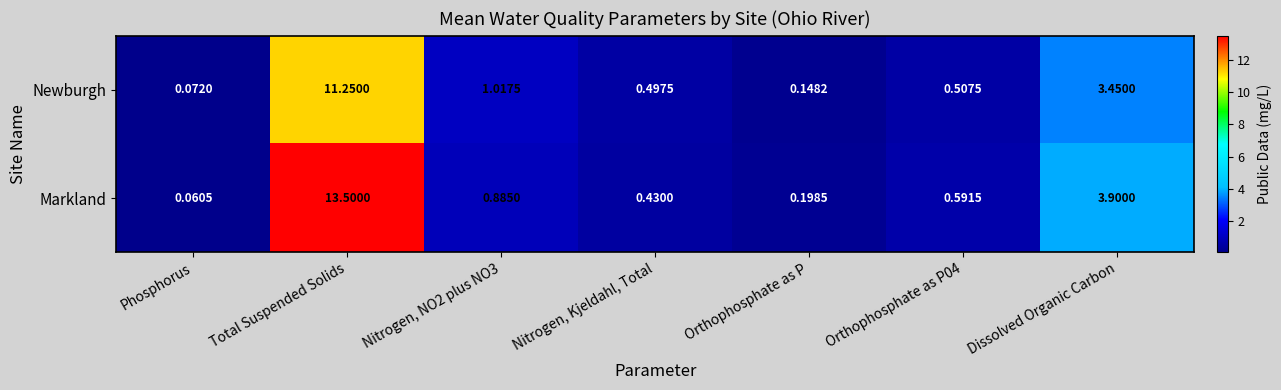

Which label corresponds to the smallest value in the chart?

Phosphorus